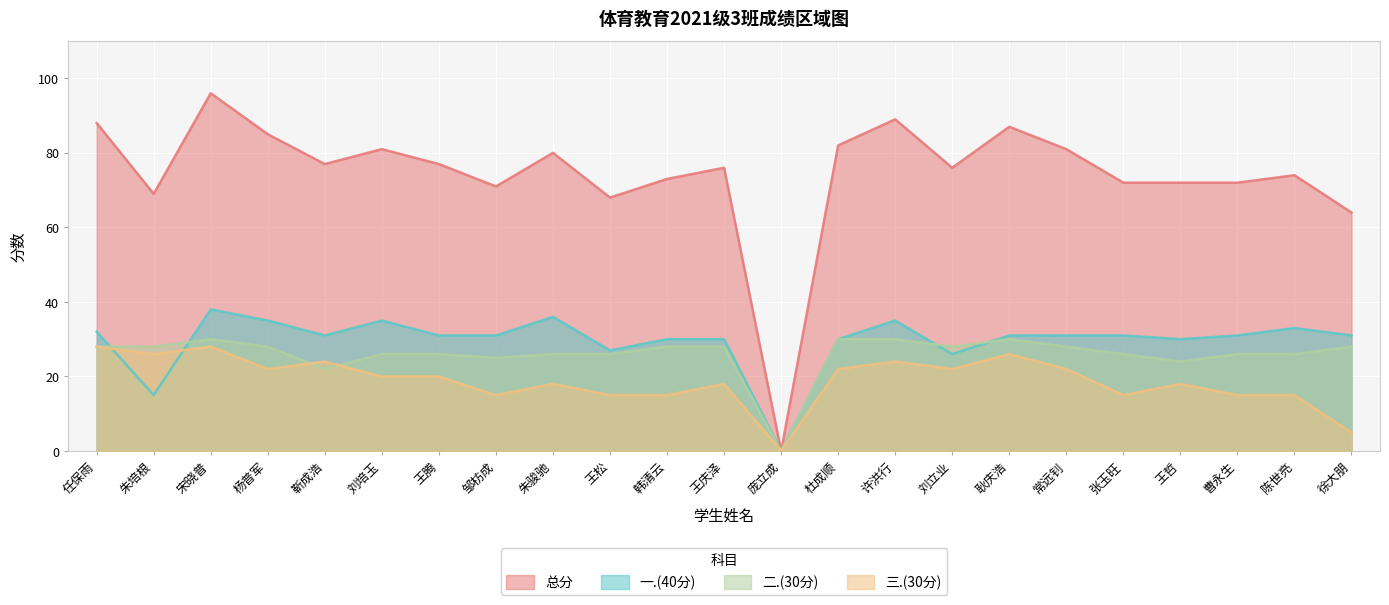

The value of 二.(30分) at 刘立业 is 28. True or false?

True